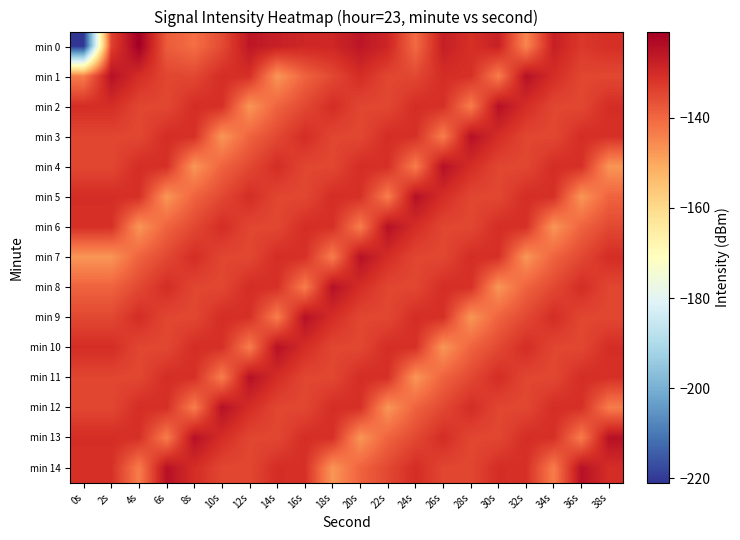

Between 4s and 26s, which is larger?

4s